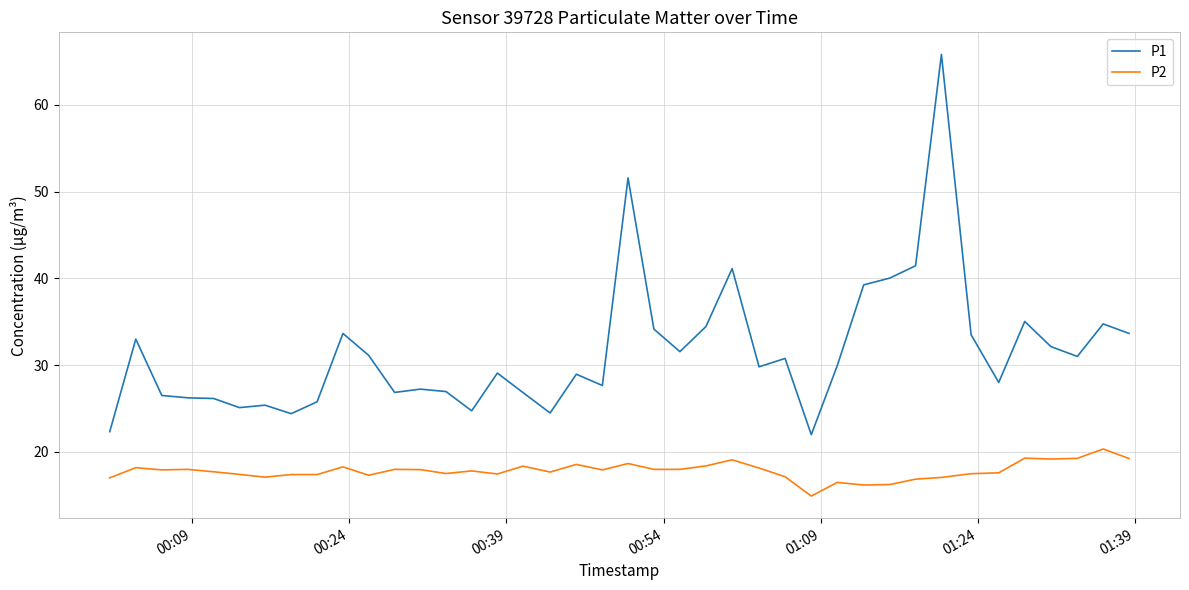

What is the greatest value displayed?

65.8